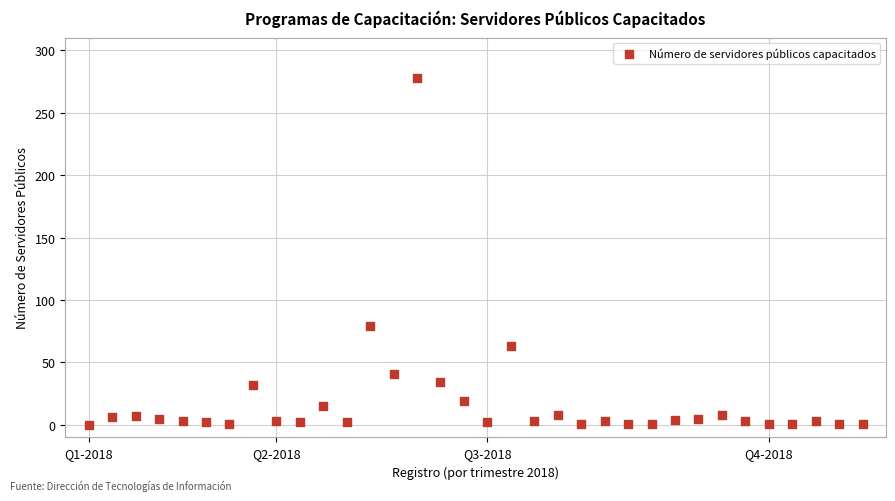

What is the range of Y values (max minus min)?

278